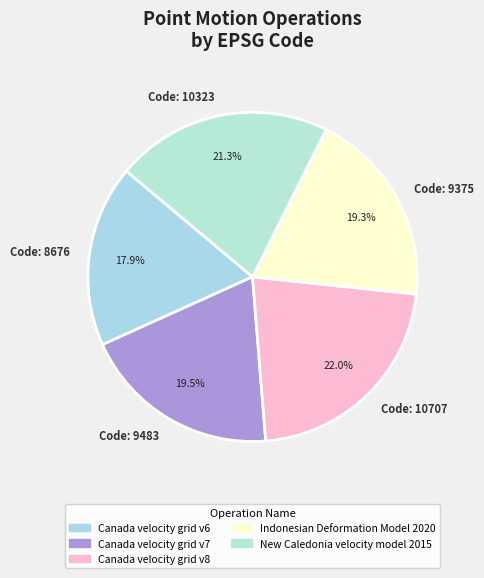

How much of the chart is everything except Indonesian Deformation Model 2020?

80.7%